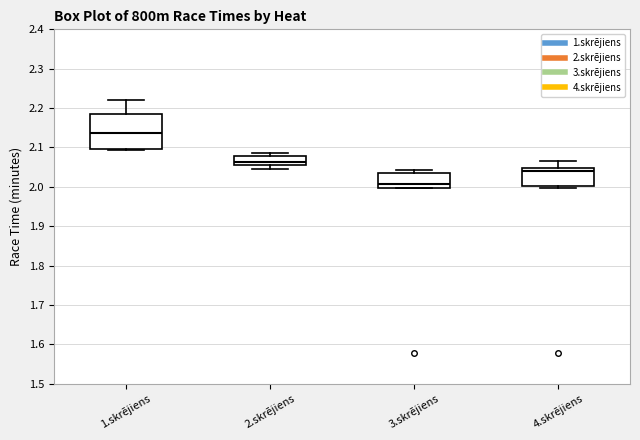

Which box is the tallest, from its lower edge to its upper edge?

1.skrējiens